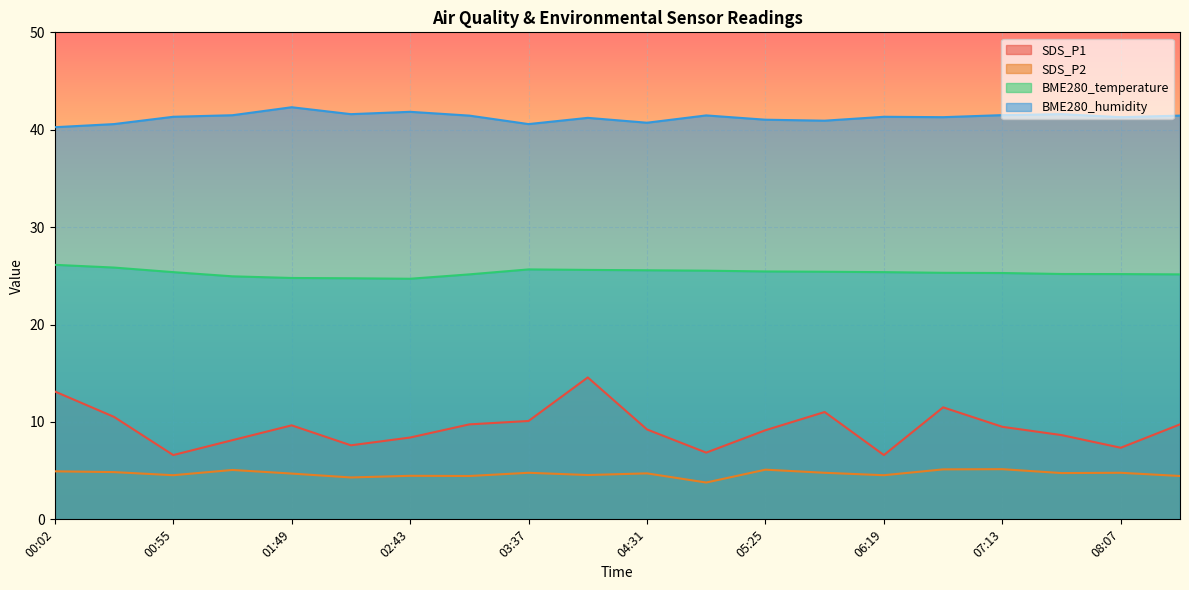

At which label is BME280_humidity closest to 41?

05:25